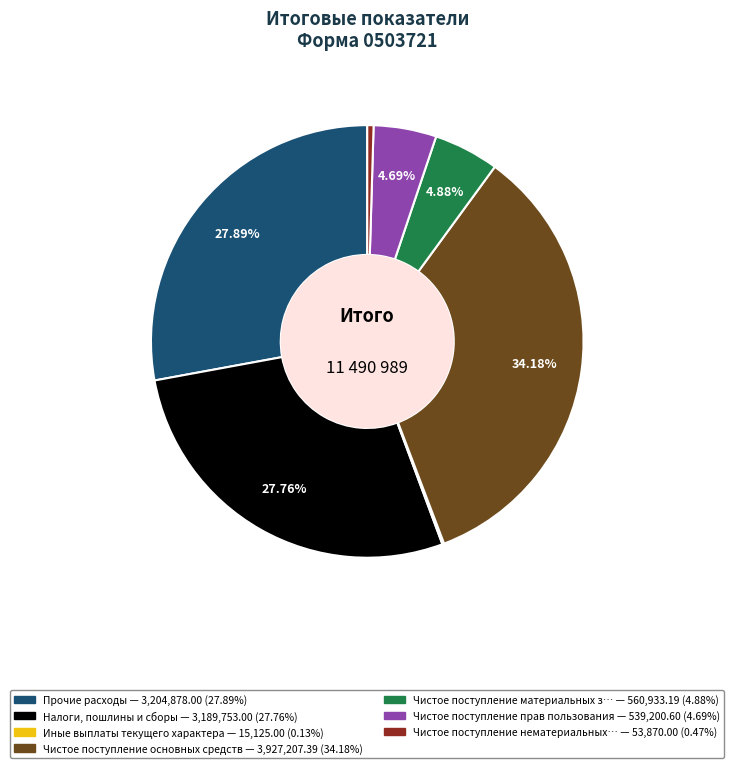

Is there any slice that represents more than half of the pie?

No